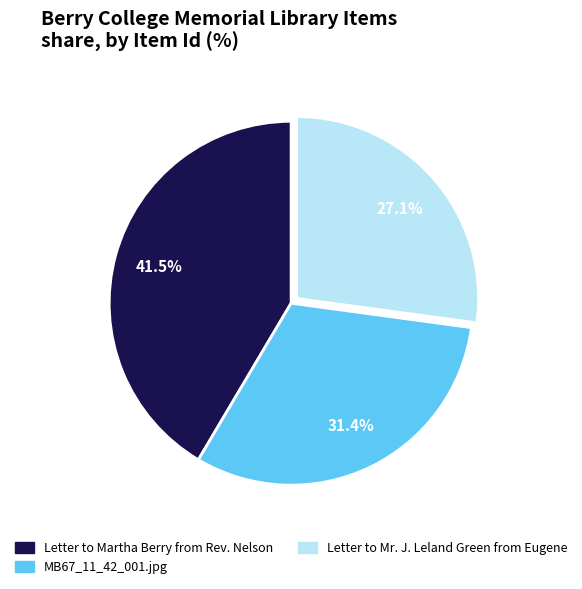

What percentage is the MB67_11_42_001.jpg slice, to the nearest percent?

31%